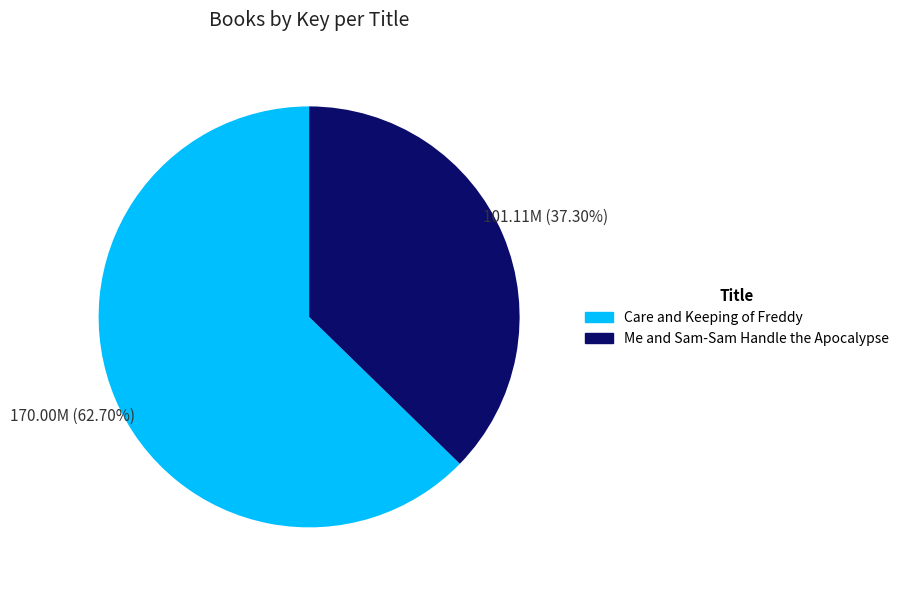

Which slice is the smallest?

Me and Sam-Sam Handle the Apocalypse